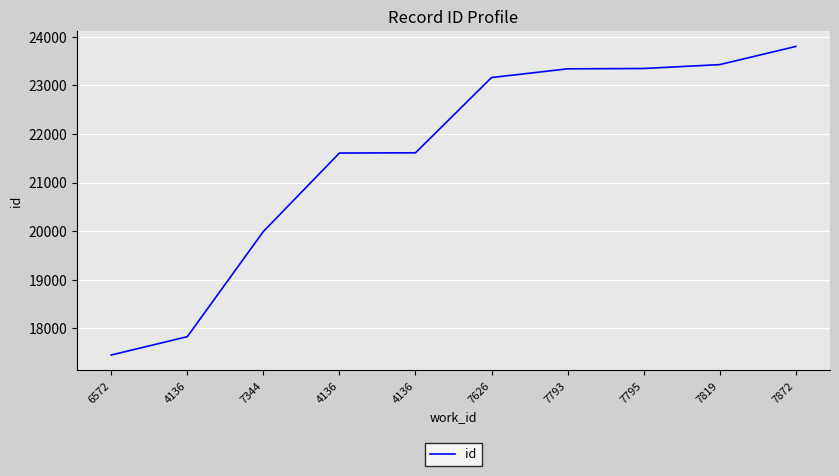

How many lines are shown in the chart?

1